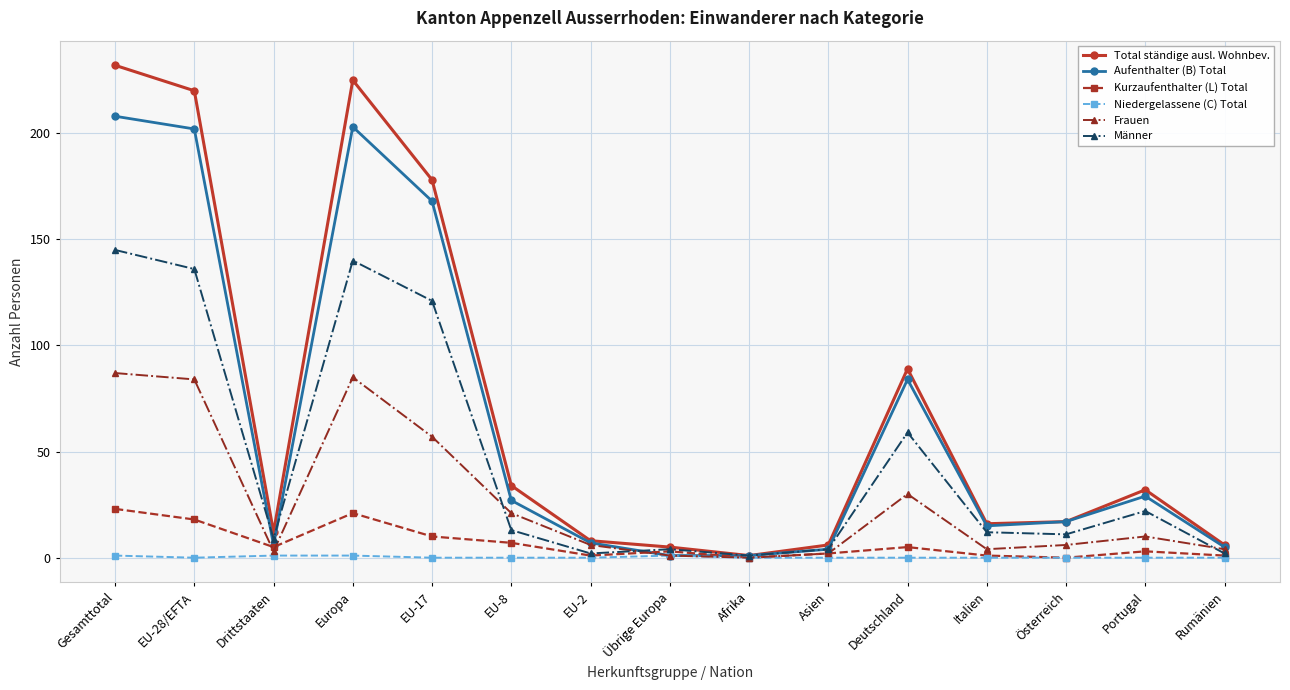

Is the value of Aufenthalter (B) Total at Europa greater than the value of Niedergelassene (C) Total at Gesamttotal?

Yes